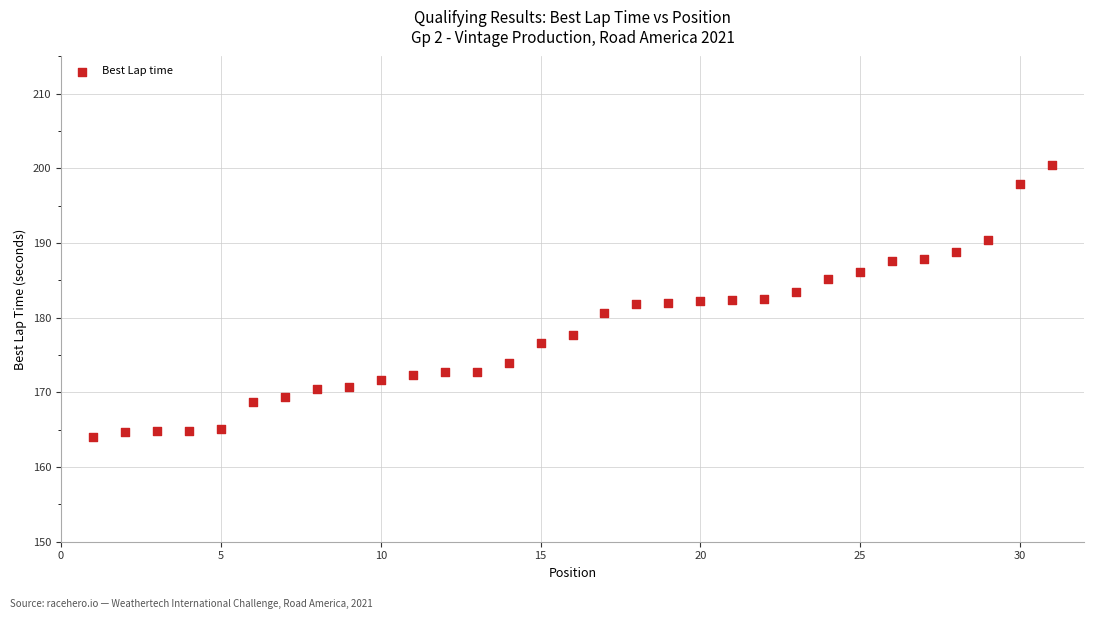

What is the range of X values (max minus min)?

30.0